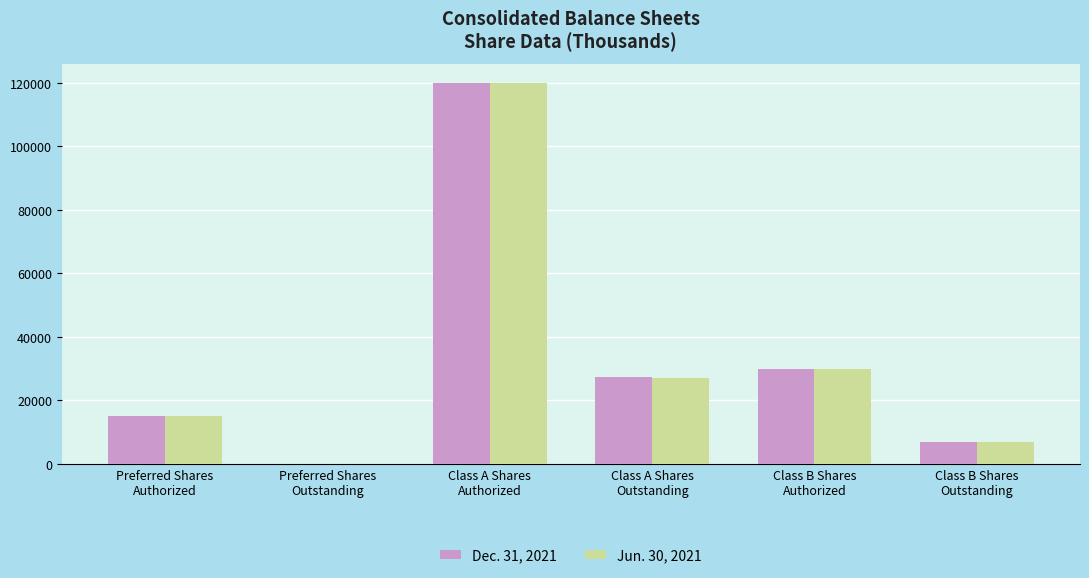

How many groups of bars are there?

6